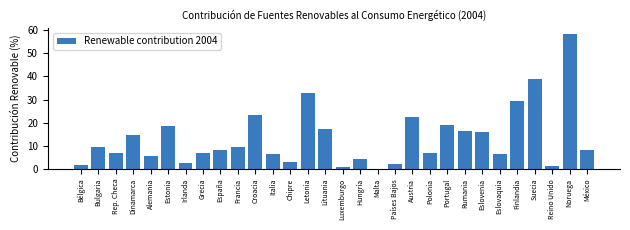

What is the maximum value shown in the chart?

58.1